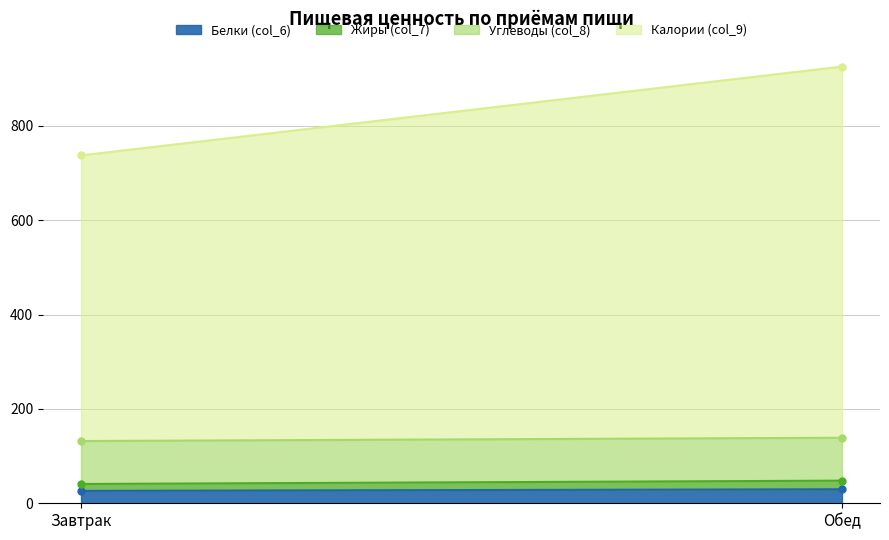

What is the average value of the Калории (col_9) series?

696.0